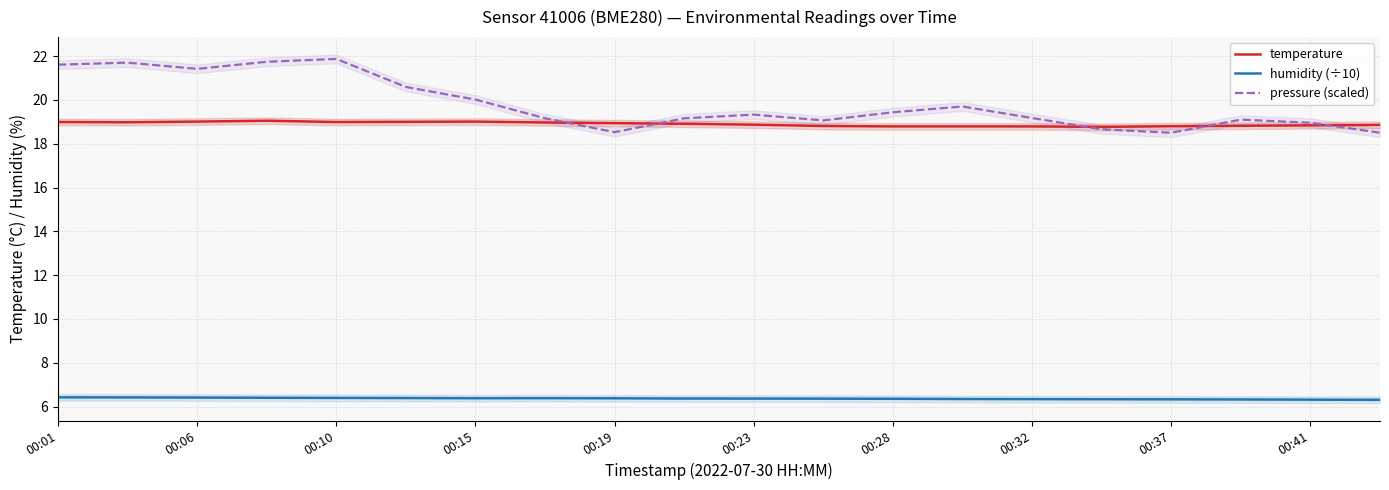

Which series has the widest spread of values?

pressure (scaled)